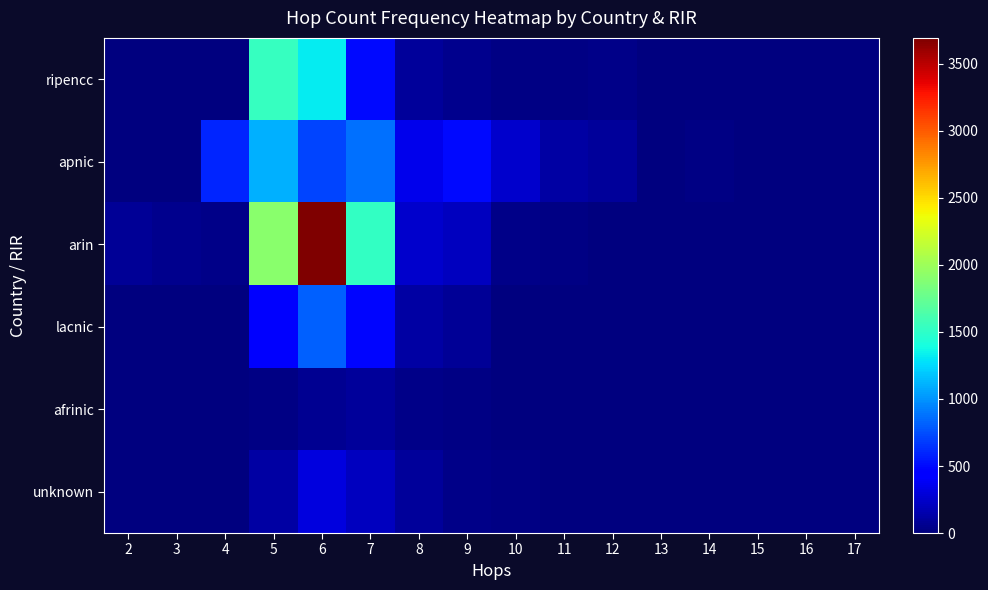

What is the total value across all series at 9?

889